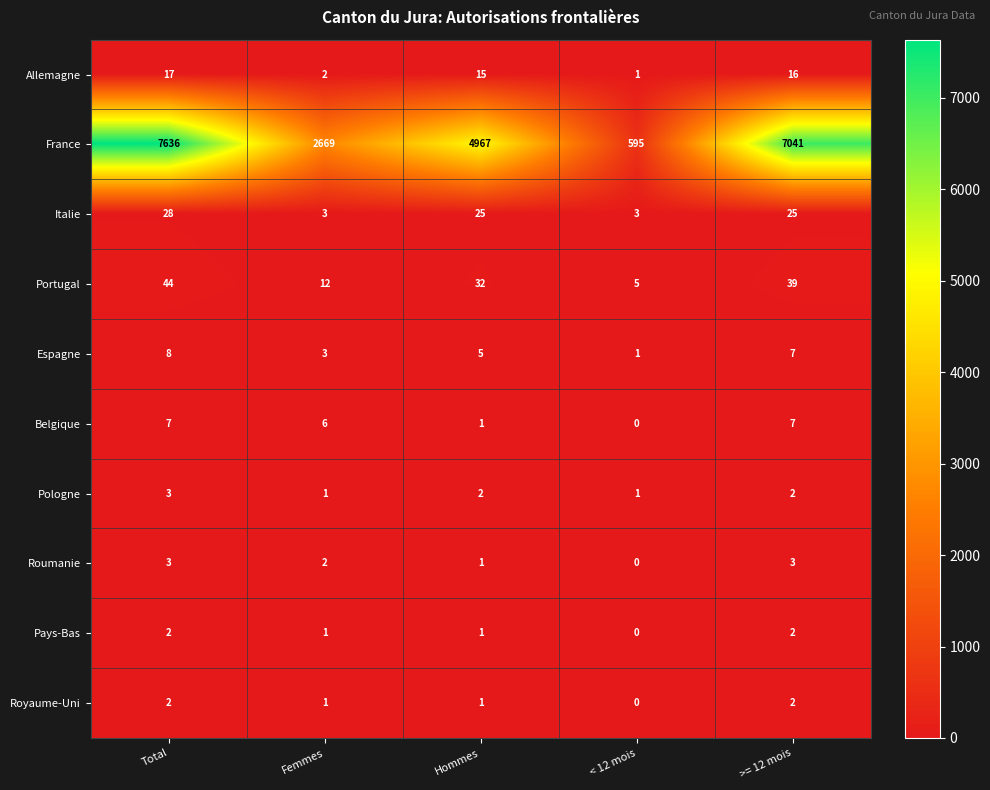

Count the Pologne values in the range 1 to 2.

4